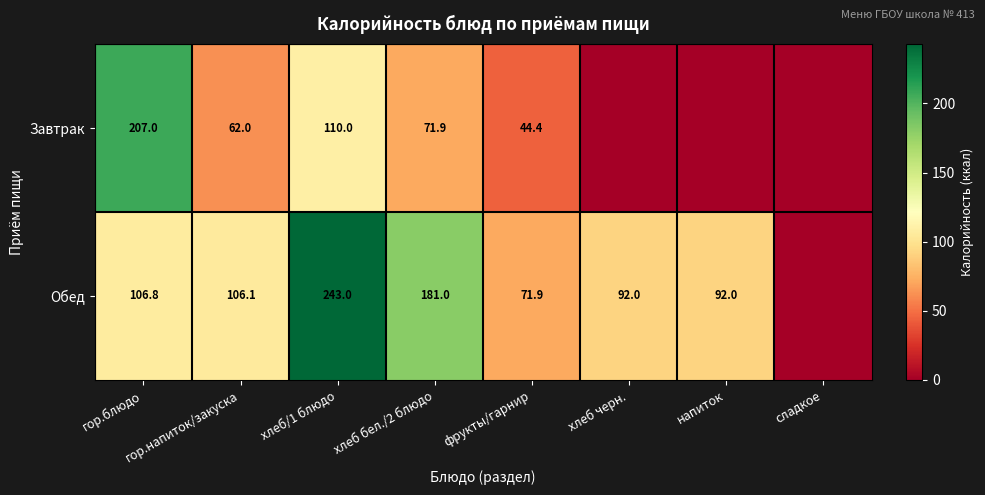

How many categories are shown in the chart?

8